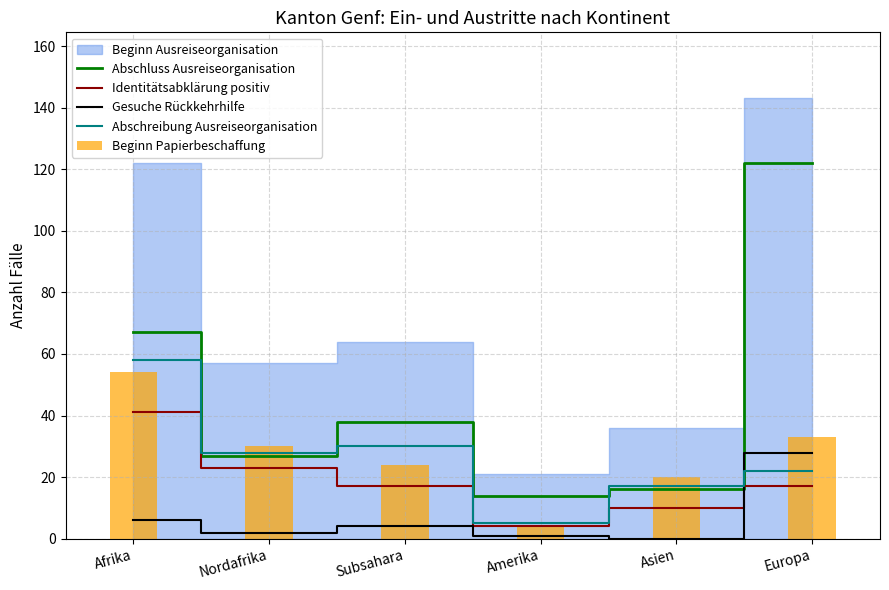

Reading left to right, extract all data points from this chart.

Abschluss Ausreiseorganisation: 67	27	38	14	16	122
Identitätsabklärung positiv: 41	23	17	4	10	17
Gesuche Rückkehrhilfe: 6	2	4	1	0	28
Abschreibung Ausreiseorganisation: 58	28	30	5	17	22
Beginn Papierbeschaffung: 54	30	24	4	20	33